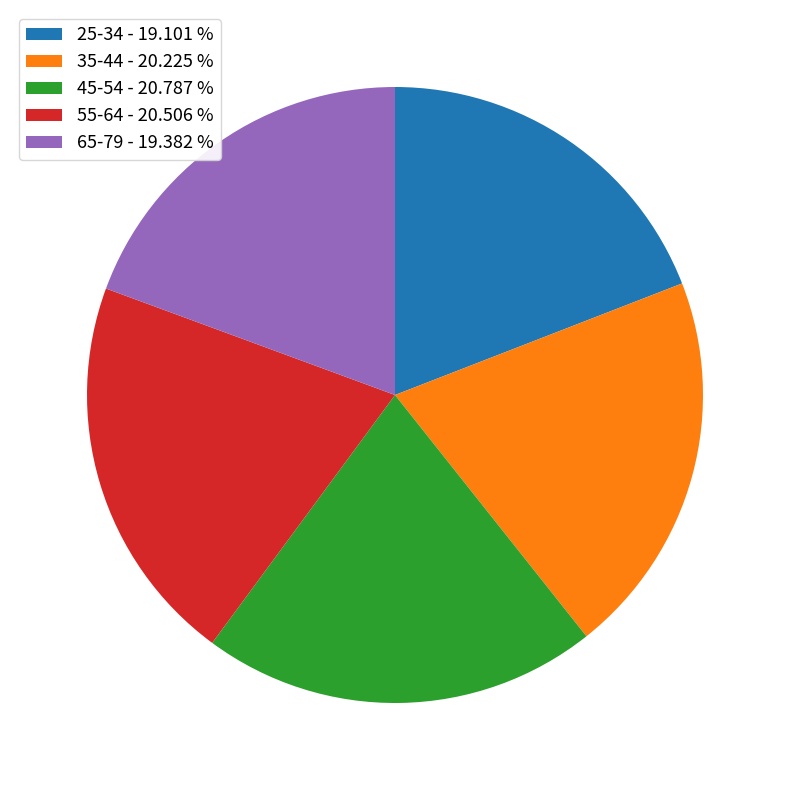

Approximately how many times larger is the value at 55-64 - 20.506 % compared to 25-34 - 19.101 %?

1.1